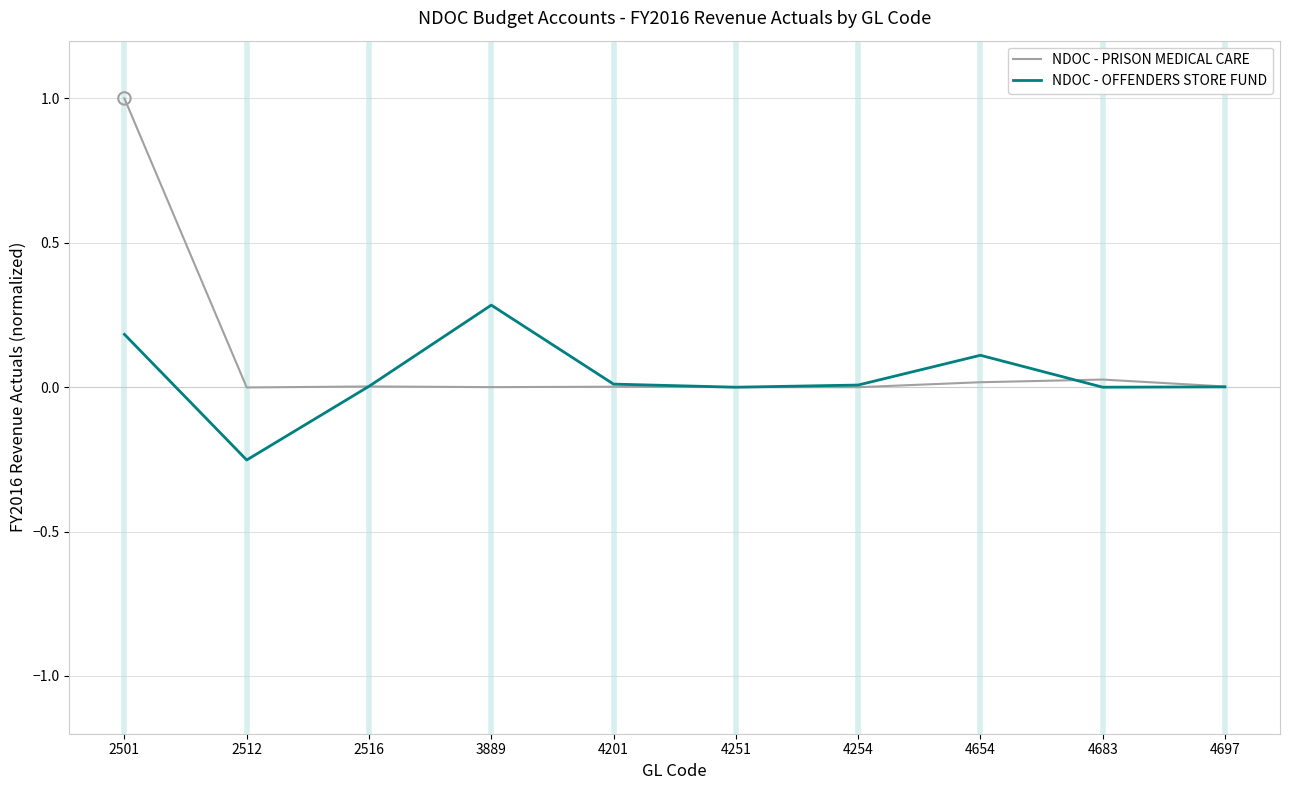

At which category is the sum across all series the highest?

2501